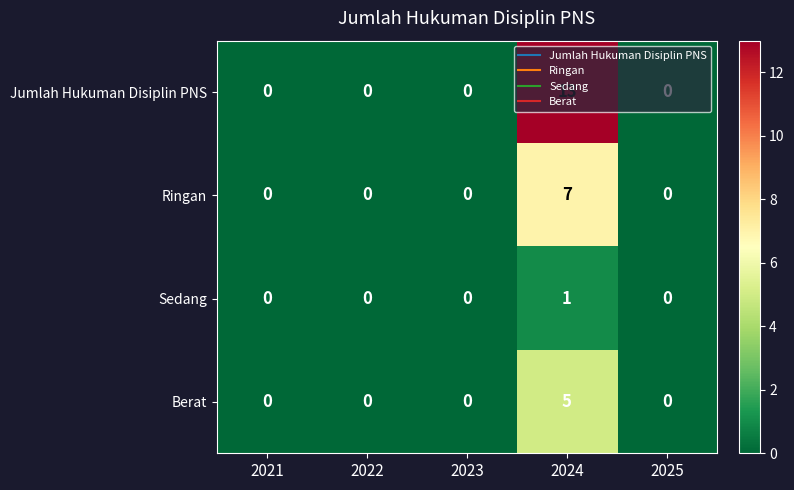

How many Berat values are between 0 and 1?

4